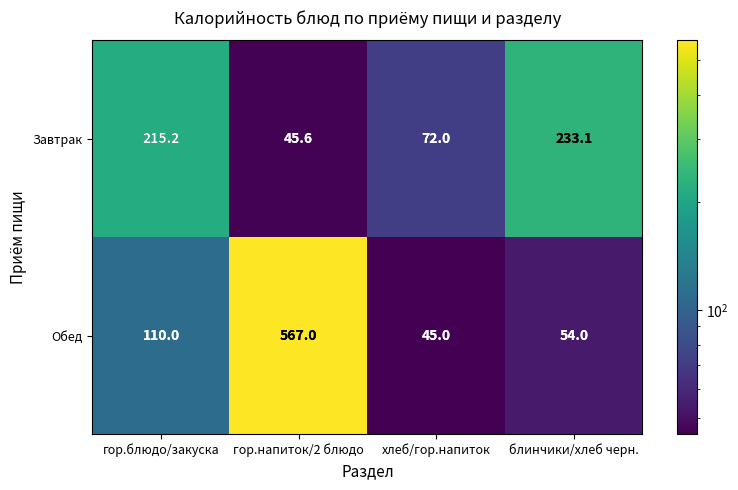

Reading left to right, extract all data points from this chart.

Завтрак: 215.2	45.6	72.0	233.1
Обед: 110.0	567.0	45.0	54.0